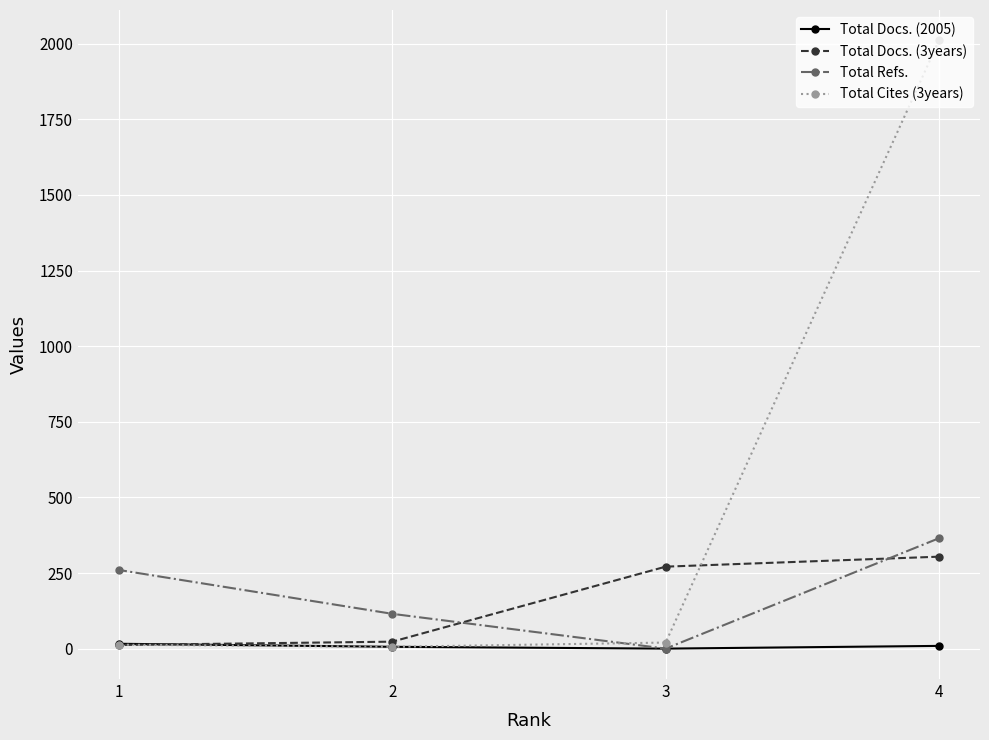

Which series changed the most between 2 and 1?

Total Refs.